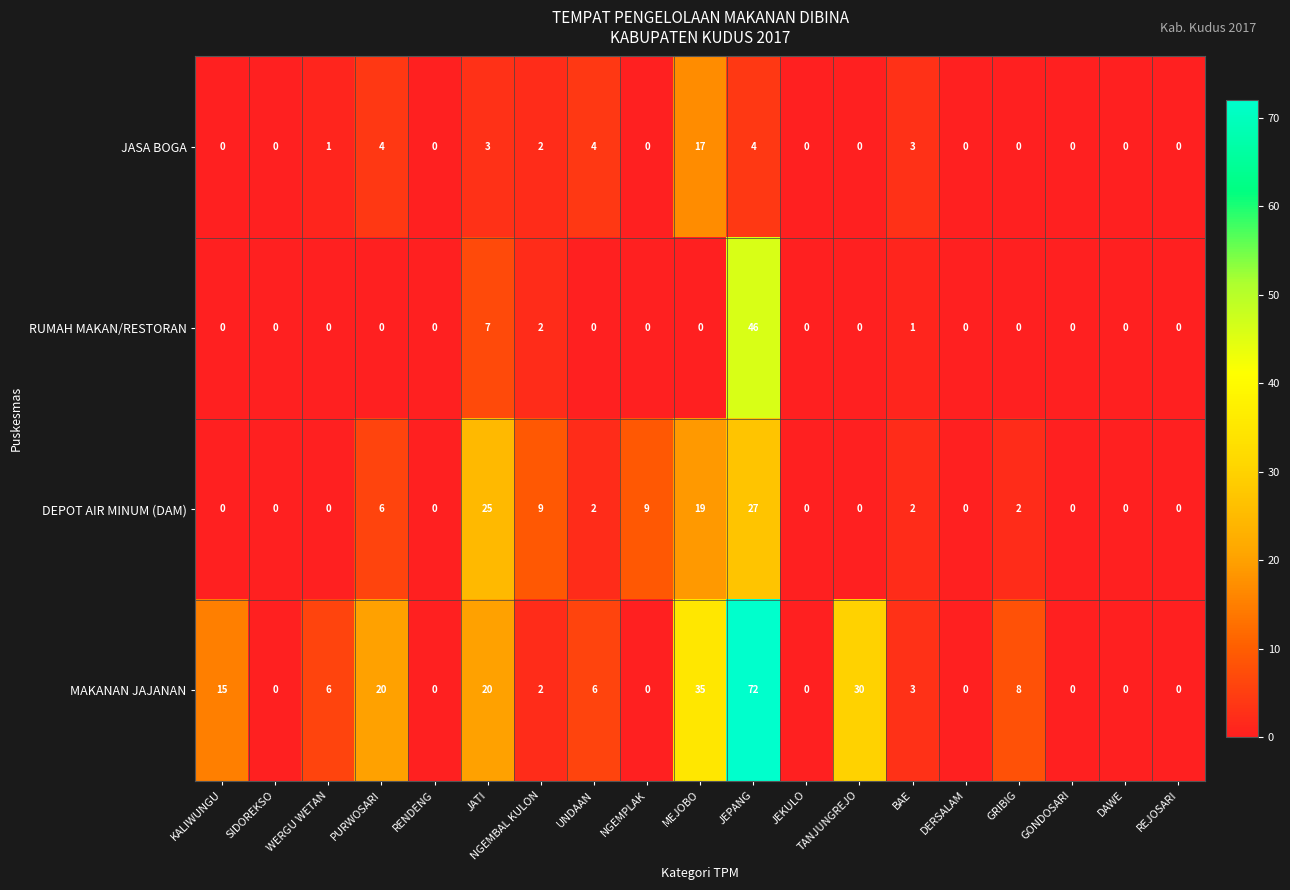

True or false: JASA BOGA has a value of 4 at JEPANG.

True